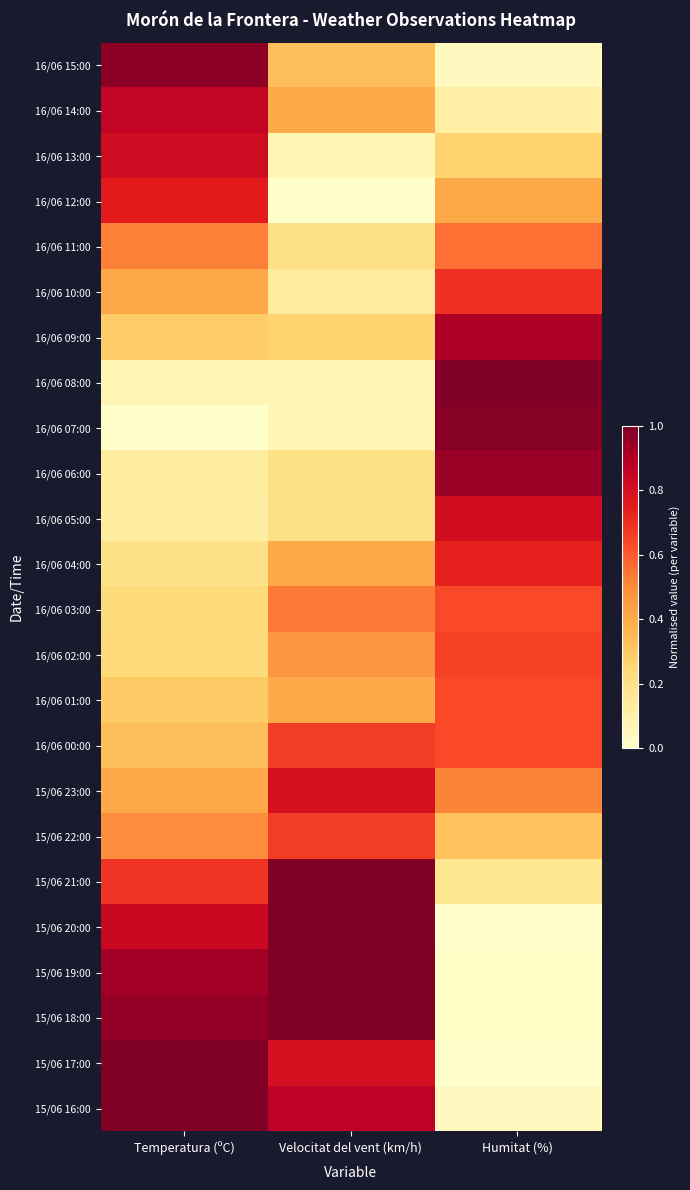

Reading left to right, what are all the values shown in this chart?

16/06 15:00: Temperatura (ºC)=1.0	Velocitat del vent (km/h)=0.3	Humitat (%)=0.0
16/06 14:00: Temperatura (ºC)=0.9	Velocitat del vent (km/h)=0.4	Humitat (%)=0.1
16/06 13:00: Temperatura (ºC)=0.8	Velocitat del vent (km/h)=0.1	Humitat (%)=0.3
16/06 12:00: Temperatura (ºC)=0.7	Velocitat del vent (km/h)=0.0	Humitat (%)=0.4
16/06 11:00: Temperatura (ºC)=0.5	Velocitat del vent (km/h)=0.2	Humitat (%)=0.6
16/06 10:00: Temperatura (ºC)=0.4	Velocitat del vent (km/h)=0.1	Humitat (%)=0.7
16/06 09:00: Temperatura (ºC)=0.3	Velocitat del vent (km/h)=0.3	Humitat (%)=0.9
16/06 08:00: Temperatura (ºC)=0.1	Velocitat del vent (km/h)=0.1	Humitat (%)=1.0
16/06 07:00: Temperatura (ºC)=0.0	Velocitat del vent (km/h)=0.1	Humitat (%)=1.0
16/06 06:00: Temperatura (ºC)=0.1	Velocitat del vent (km/h)=0.2	Humitat (%)=0.9
16/06 05:00: Temperatura (ºC)=0.1	Velocitat del vent (km/h)=0.2	Humitat (%)=0.8
16/06 04:00: Temperatura (ºC)=0.2	Velocitat del vent (km/h)=0.4	Humitat (%)=0.7
16/06 03:00: Temperatura (ºC)=0.2	Velocitat del vent (km/h)=0.5	Humitat (%)=0.6
16/06 02:00: Temperatura (ºC)=0.2	Velocitat del vent (km/h)=0.5	Humitat (%)=0.7
16/06 01:00: Temperatura (ºC)=0.3	Velocitat del vent (km/h)=0.4	Humitat (%)=0.6
16/06 00:00: Temperatura (ºC)=0.3	Velocitat del vent (km/h)=0.7	Humitat (%)=0.6
15/06 23:00: Temperatura (ºC)=0.4	Velocitat del vent (km/h)=0.8	Humitat (%)=0.5
15/06 22:00: Temperatura (ºC)=0.5	Velocitat del vent (km/h)=0.7	Humitat (%)=0.3
15/06 21:00: Temperatura (ºC)=0.7	Velocitat del vent (km/h)=1.0	Humitat (%)=0.2
15/06 20:00: Temperatura (ºC)=0.8	Velocitat del vent (km/h)=1.0	Humitat (%)=0.0
15/06 19:00: Temperatura (ºC)=0.9	Velocitat del vent (km/h)=1.0	Humitat (%)=0.0
15/06 18:00: Temperatura (ºC)=1.0	Velocitat del vent (km/h)=1.0	Humitat (%)=0.0
15/06 17:00: Temperatura (ºC)=1.0	Velocitat del vent (km/h)=0.8	Humitat (%)=0.0
15/06 16:00: Temperatura (ºC)=1.0	Velocitat del vent (km/h)=0.9	Humitat (%)=0.0